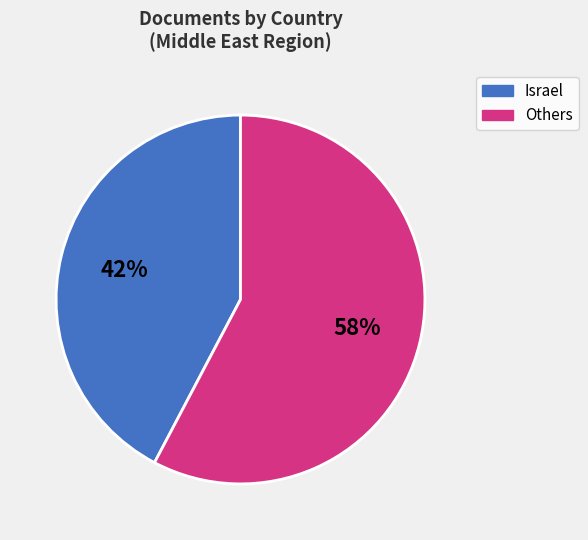

True or false: Israel accounts for 42% of the total.

True